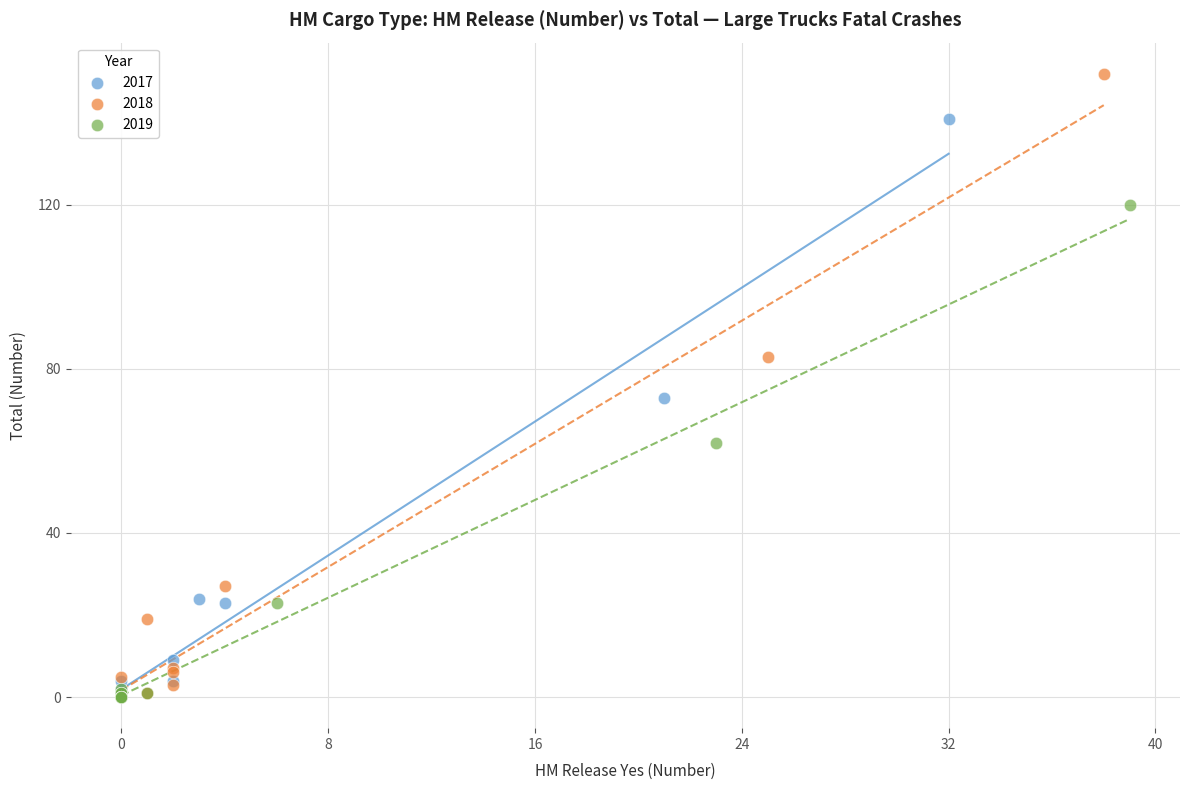

Which series has the largest Y range (max minus min)?

2018